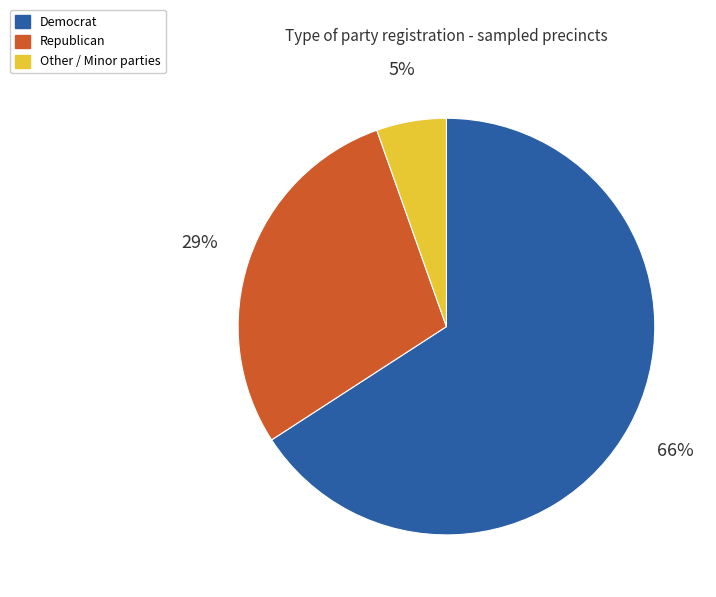

To the nearest percent, what is the combined percentage of Democrat and Republican?

95%